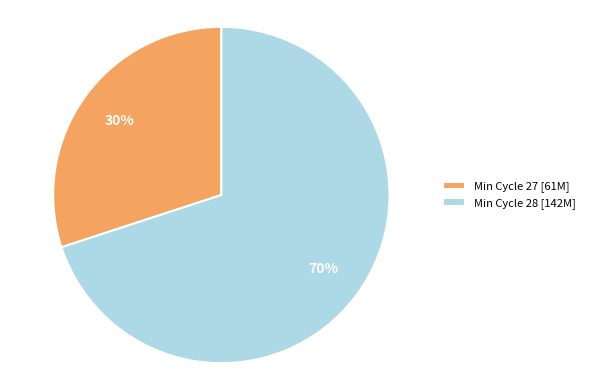

How many slices are in this pie chart?

2